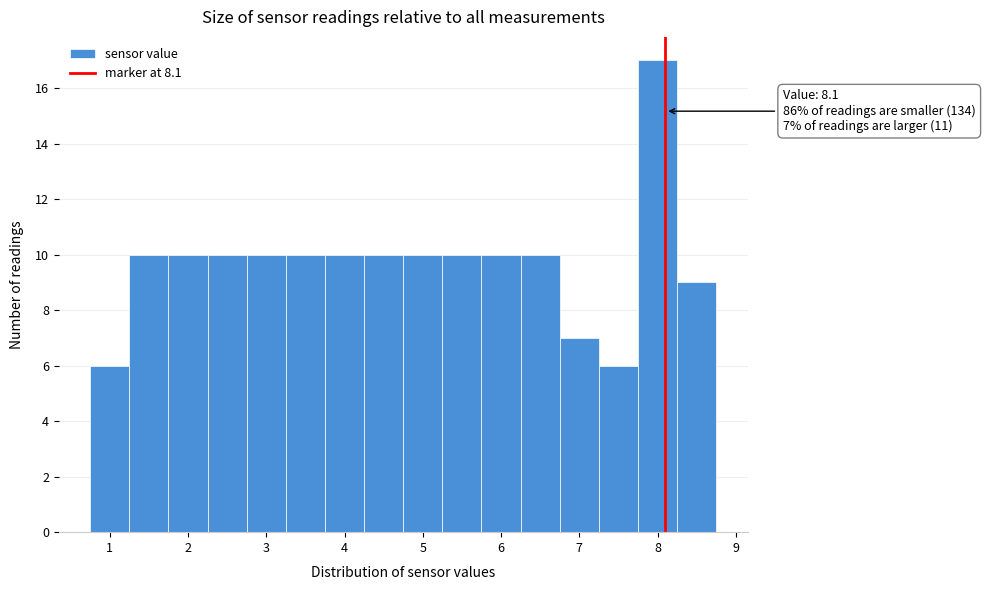

Over which range of the x-axis is the bar tallest?

7.75 to 8.25